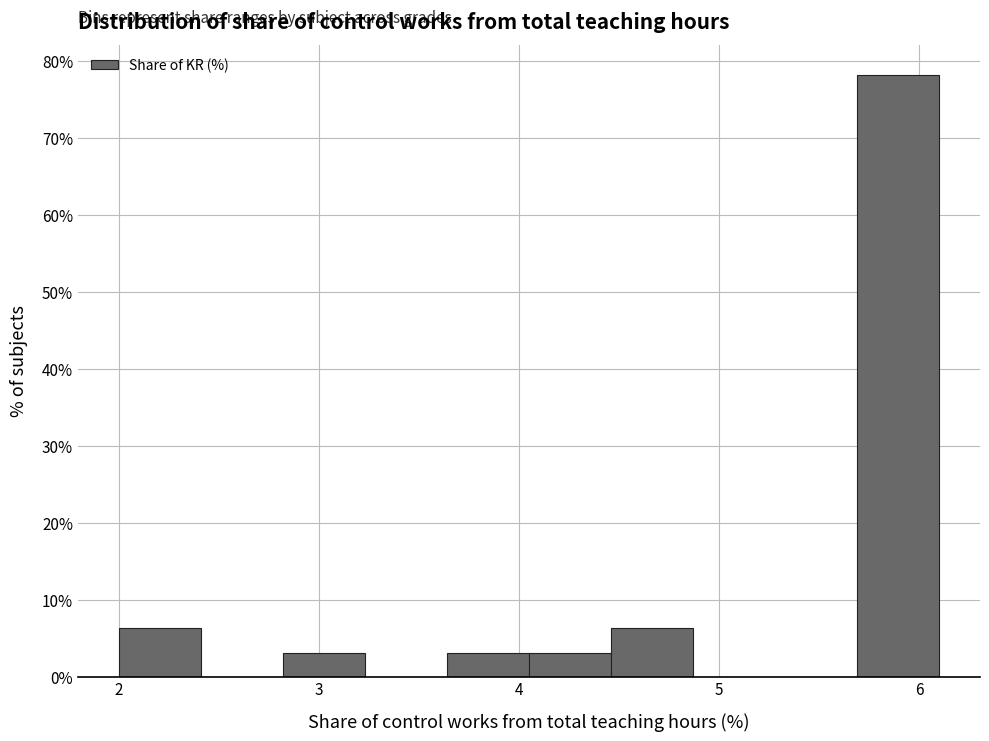

Reading left to right, list every bar in this chart as the range it spans on the x-axis followed by its height. Neither the bar edges nor the heights are printed on the chart, so give them approximately, as read against the axes.

2.00 to 2.41: 6
2.41 to 2.82: 0
2.82 to 3.23: 3
3.23 to 3.64: 0
3.64 to 4.05: 3
4.05 to 4.46: 3
4.46 to 4.87: 6
4.87 to 5.28: 0
5.28 to 5.69: 0
5.69 to 6.10: 78